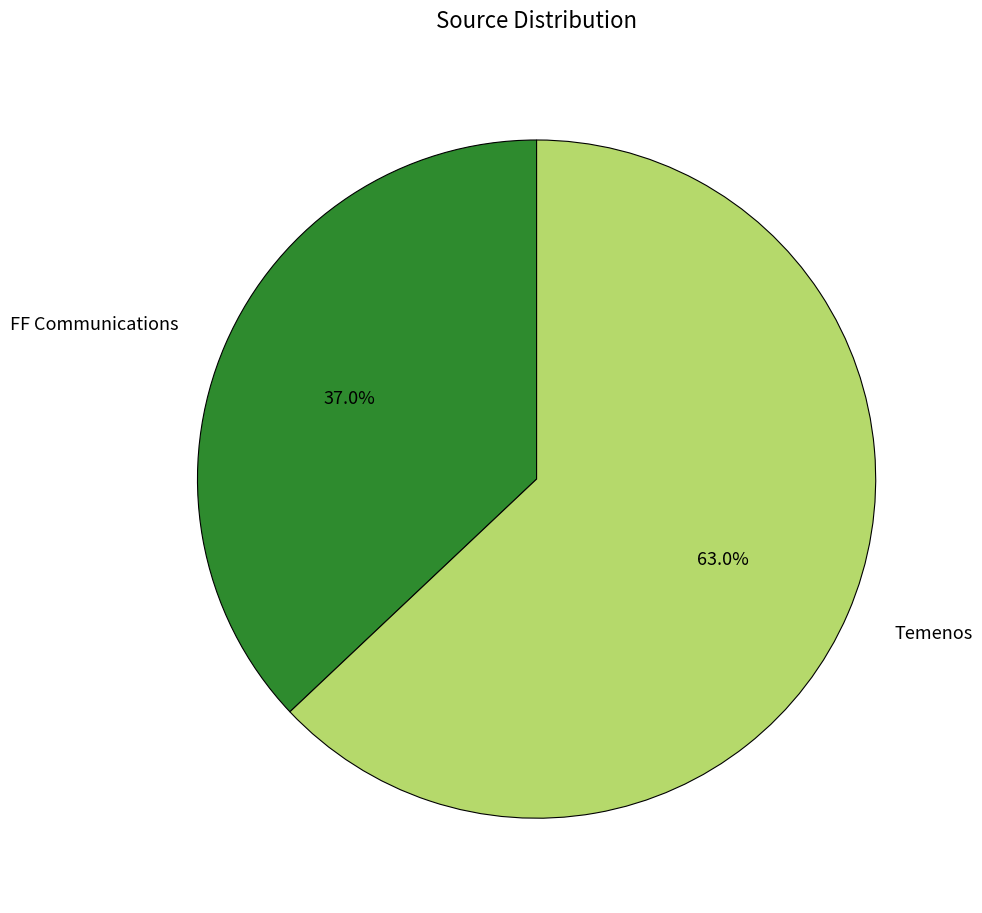

To the nearest percent, what portion does FF Communications represent?

37%